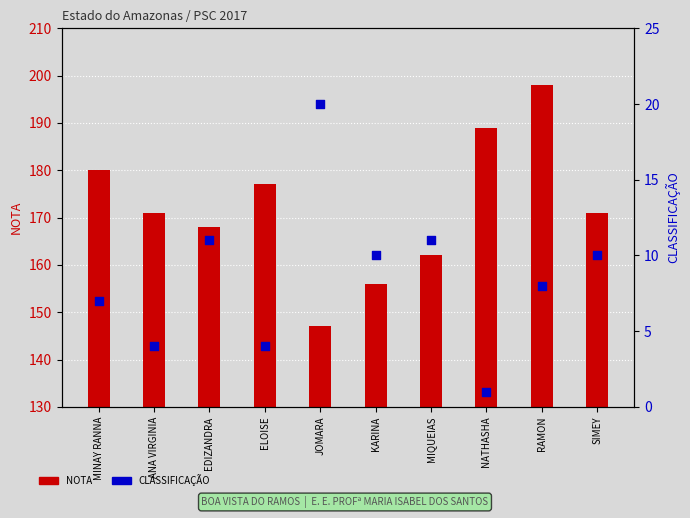

What is the total value across all series at JOMARA?

167